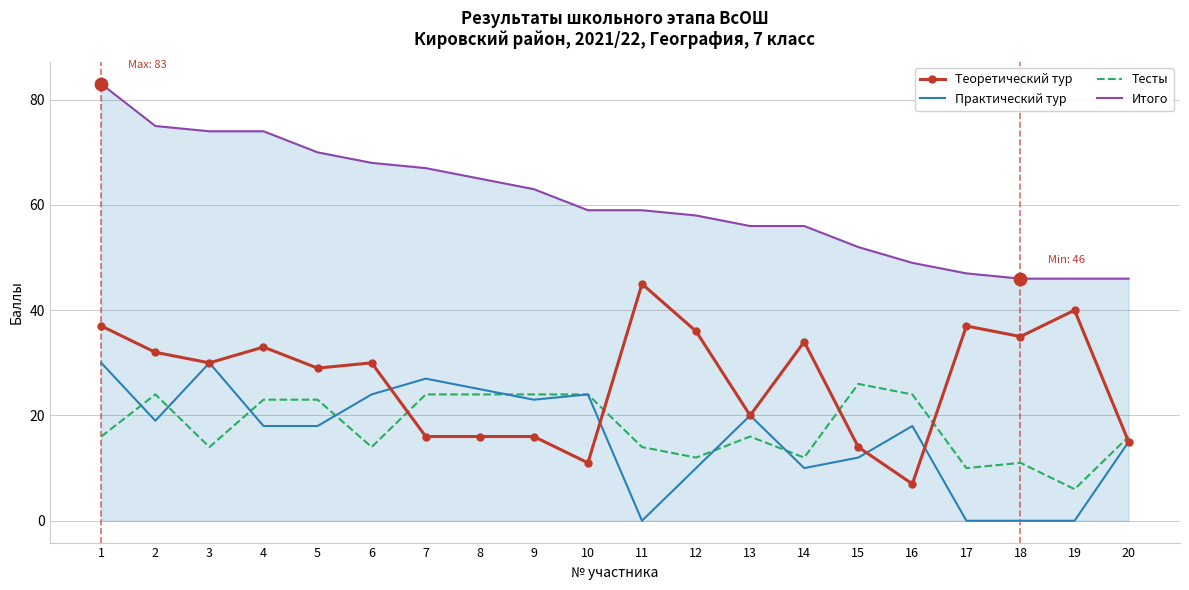

What is the total value across all series at 10?

118